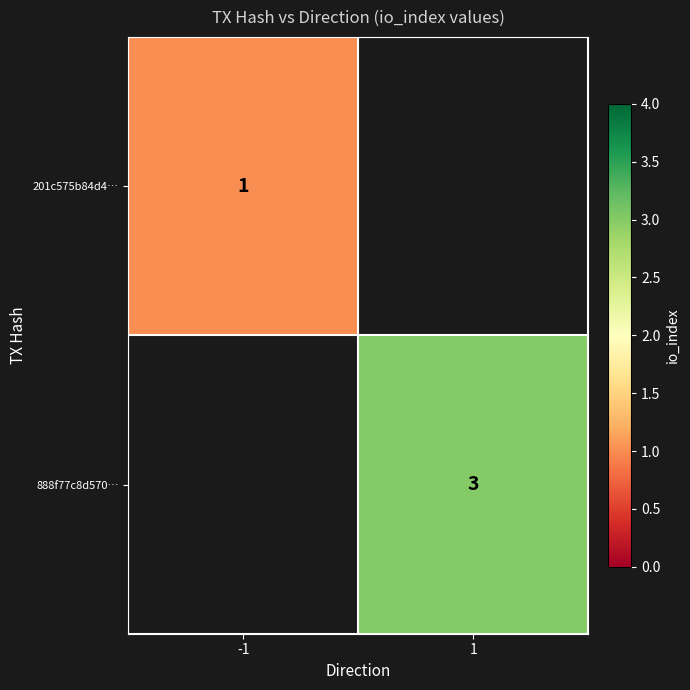

The value of 888f77c8d570… at 1 is 3. True or false?

True